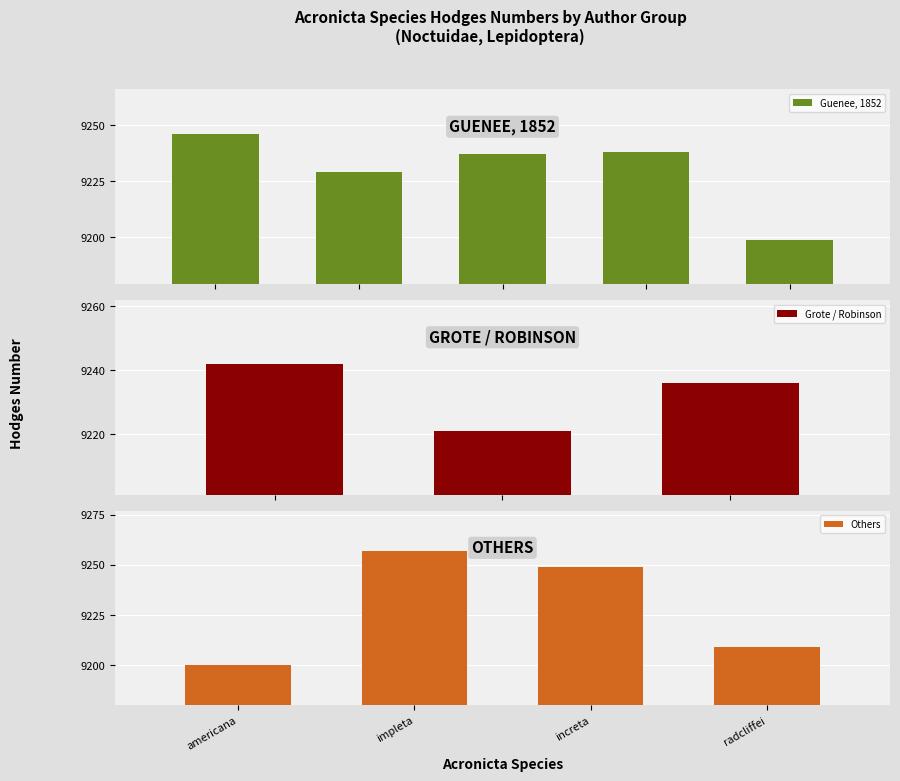

What is the value of the 12th bar from the left?

9199